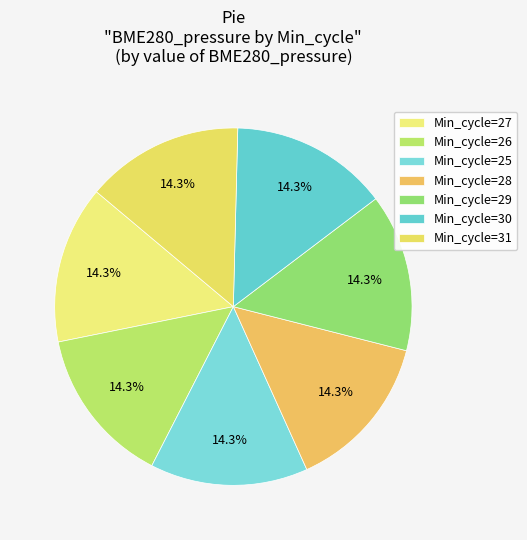

Count the number of slices in the pie.

7